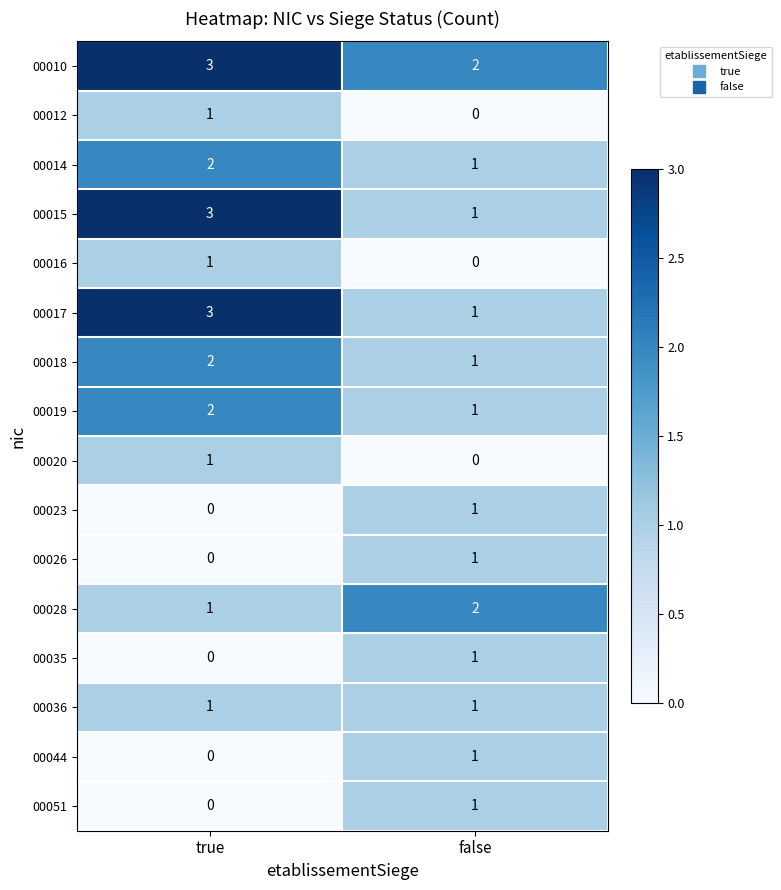

Rank the categories by 00017 value from lowest to highest.

false, true